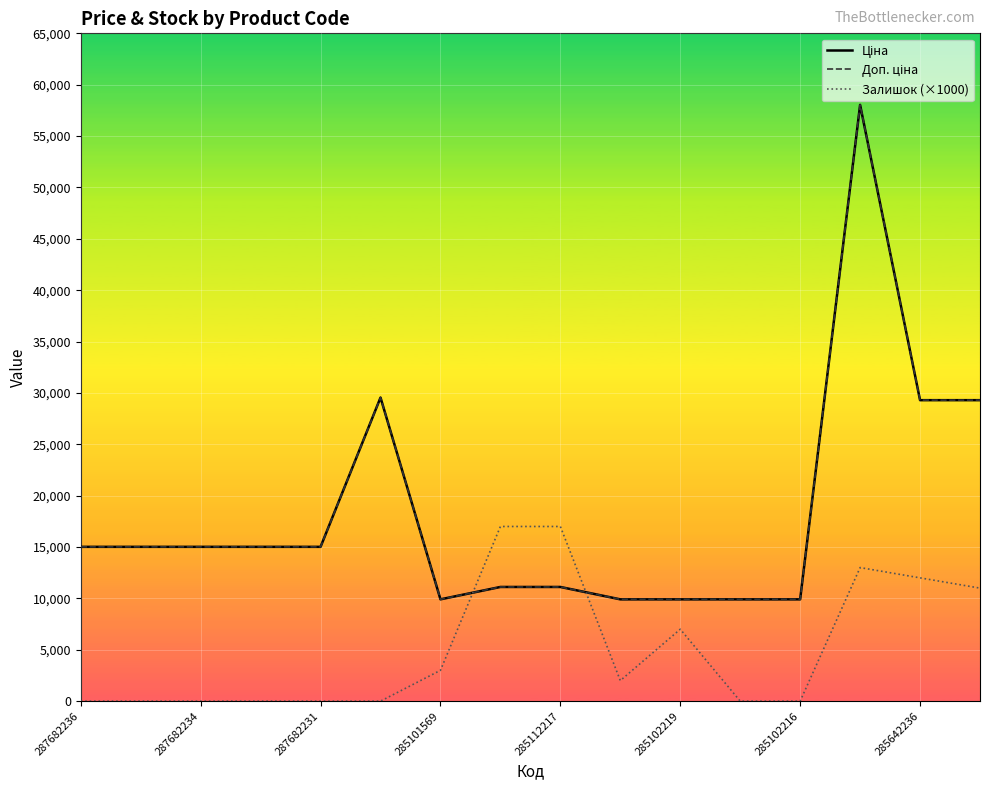

How many lines are shown in the chart?

3